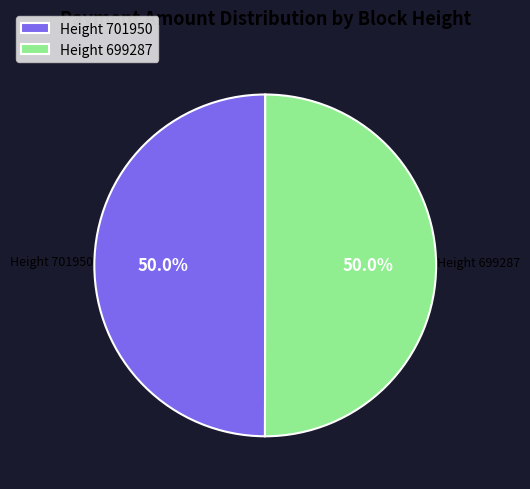

Do Height 701950 and Height 699287 together represent more than half of the pie?

Yes